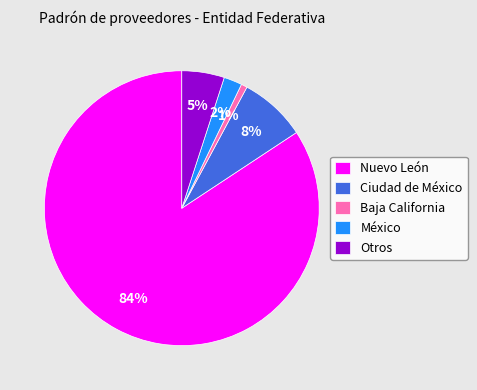

To the nearest percent, what portion does Nuevo León represent?

84%